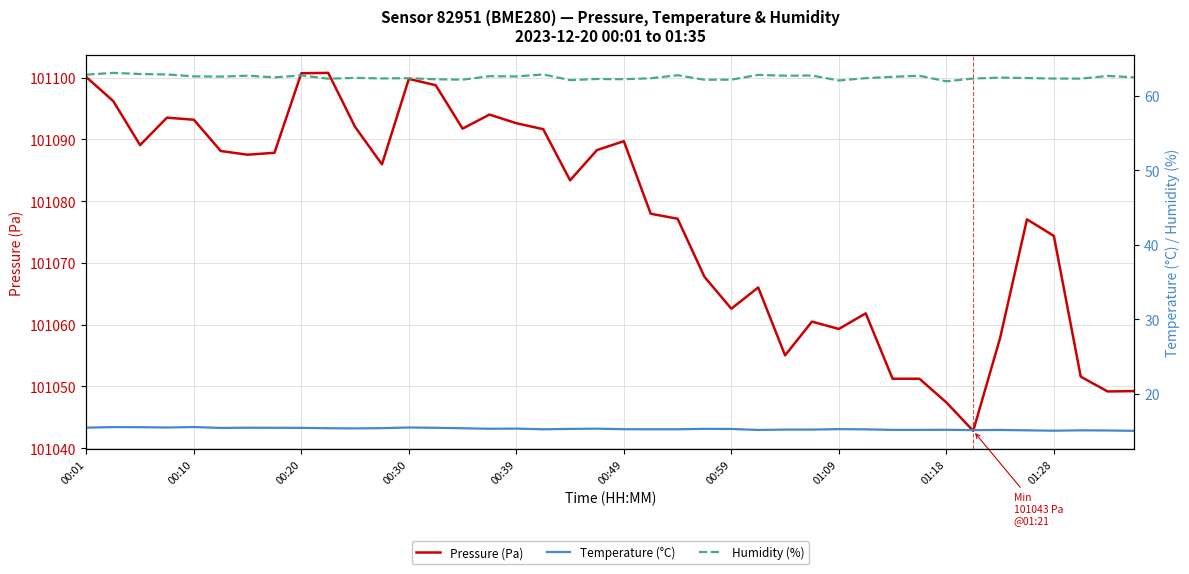

What is the minimum value for Pressure (Pa)?

101042.8